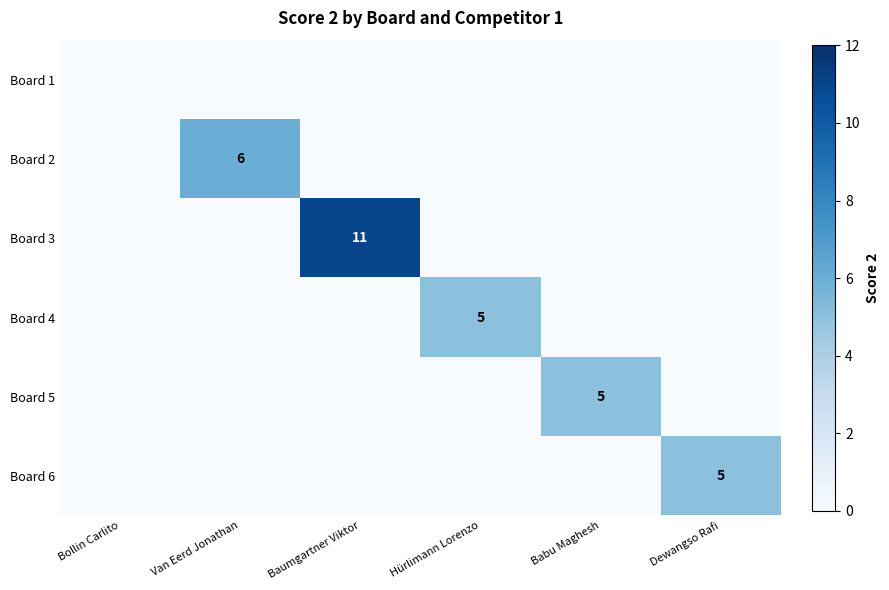

Is it true that Board 4 equals 5 at Hürlimann Lorenzo?

True